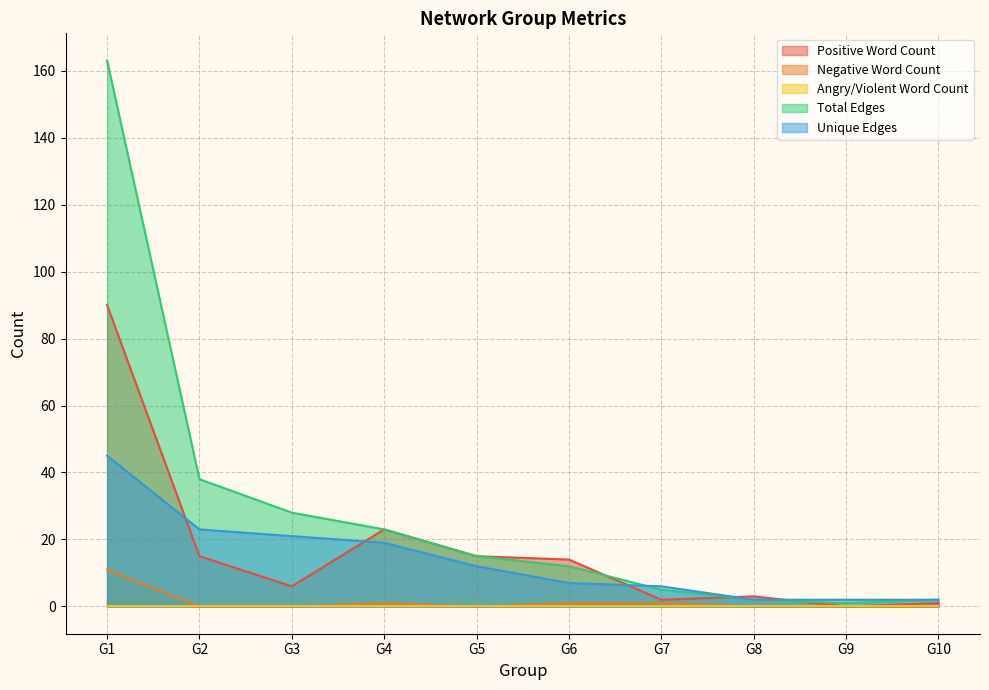

What is the maximum value shown in the chart?

163